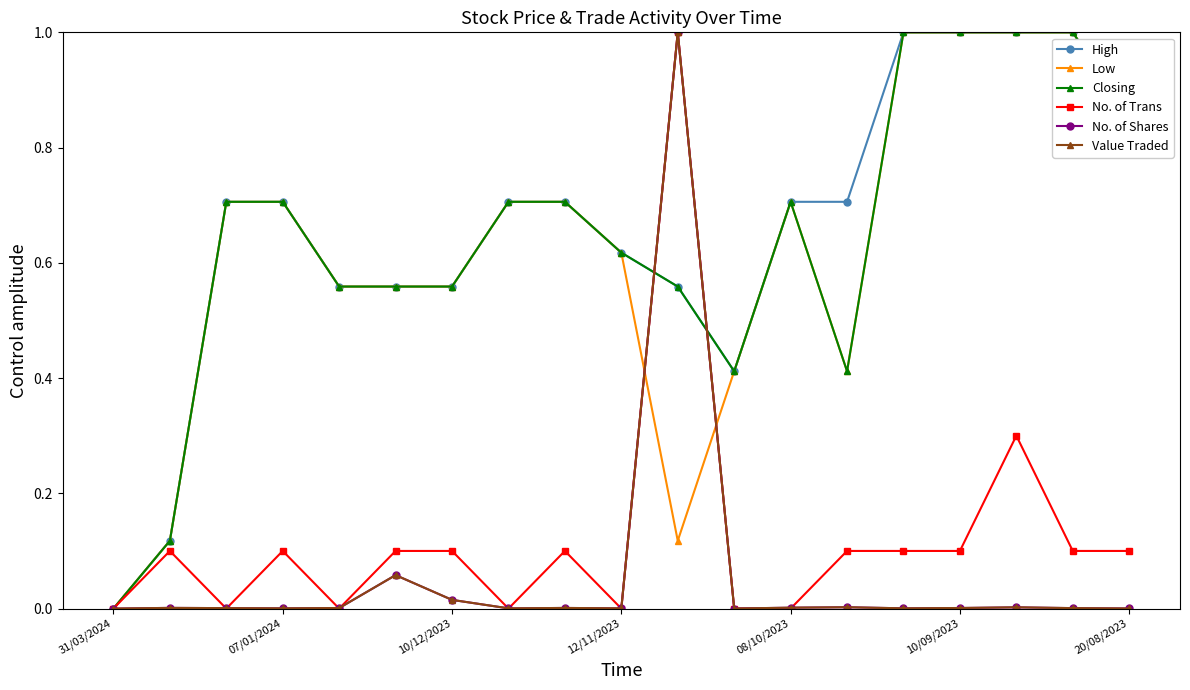

True or false: Closing has more than 0 points higher than both neighbors.

True